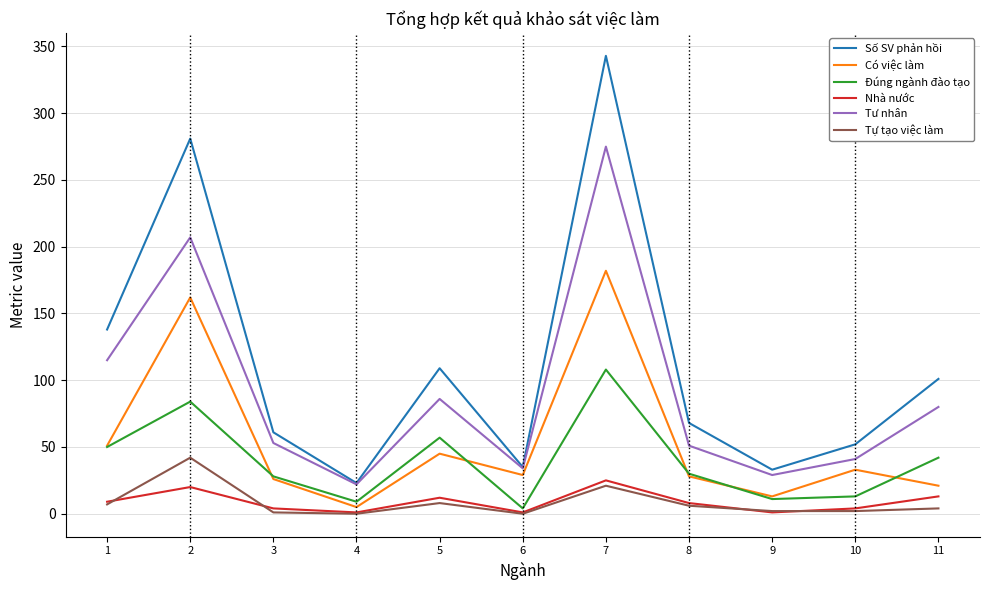

Is it true that Tự tạo việc làm equals 21 at 7?

True